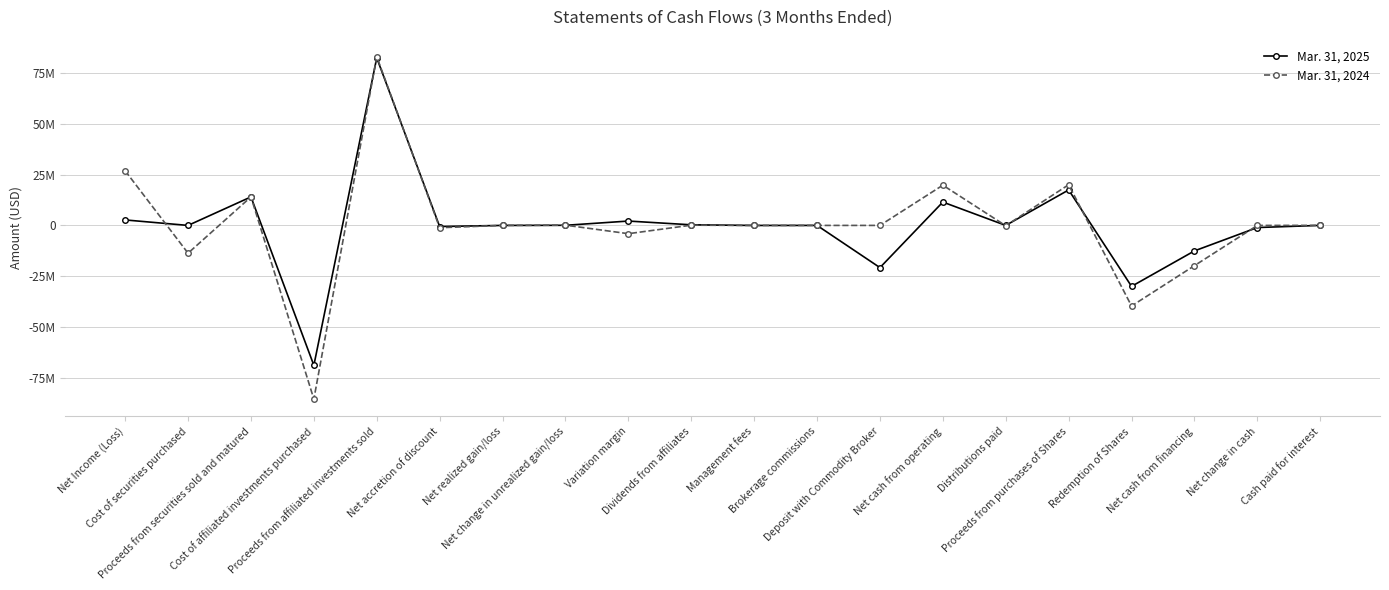

Reading left to right, list all the values displayed in this chart.

Mar. 31, 2025: Net Income (Loss)=2692631	Cost of securities purchased=0	Proceeds from securities sold and matured=13999998	Cost of affiliated investments purchased=-68723341	Proceeds from affiliated investments sold=82283418	Net accretion of discount=-543283	Net realized gain/loss=1	Net change in unrealized gain/loss=56890	Variation margin=2142000	Dividends from affiliates=297953	Management fees=-14025	Brokerage commissions=88	Deposit with Commodity Broker=-20723226	Net cash from operating=11469104	Distributions paid=0	Proceeds from purchases of Shares=17421317	Redemption of Shares=-29931671	Net cash from financing=-12510354	Net change in cash=-1041250	Cash paid for interest=16502
Mar. 31, 2024: Net Income (Loss)=26823426	Cost of securities purchased=-13638680	Proceeds from securities sold and matured=14000000	Cost of affiliated investments purchased=-85300116	Proceeds from affiliated investments sold=82820946	Net accretion of discount=-1121352	Net realized gain/loss=0	Net change in unrealized gain/loss=123217	Variation margin=-4060530	Dividends from affiliates=115768	Management fees=-5402	Brokerage commissions=46	Deposit with Commodity Broker=0	Net cash from operating=19757323	Distributions paid=-159628	Proceeds from purchases of Shares=19986652	Redemption of Shares=-39584347	Net cash from financing=-19757323	Net change in cash=0	Cash paid for interest=25841